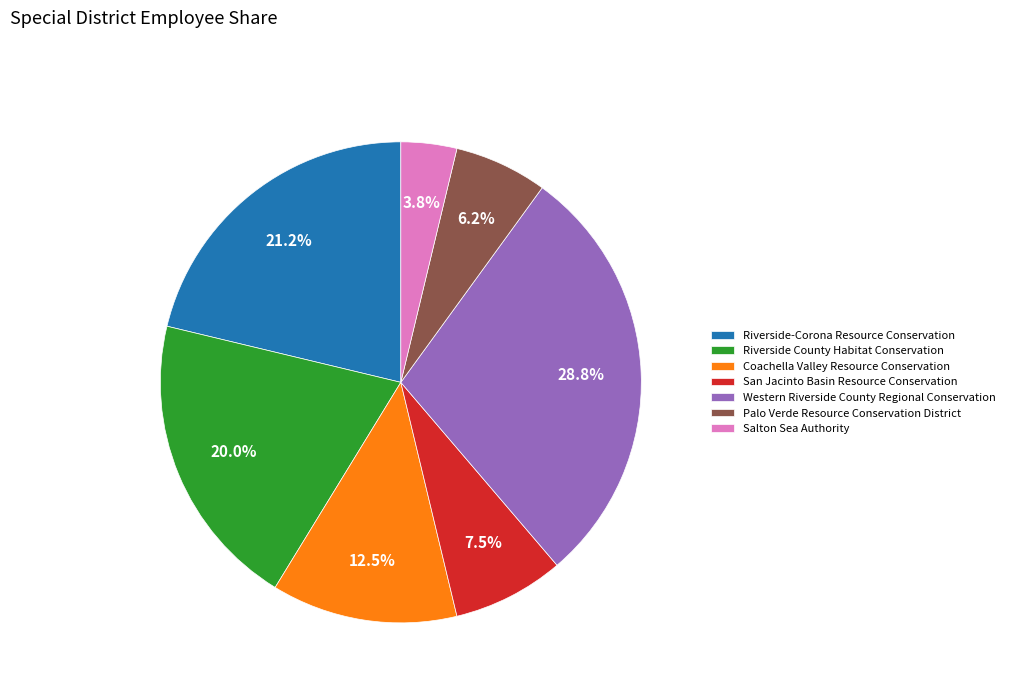

Which category has the biggest portion of the pie?

Western Riverside County Regional Conservation